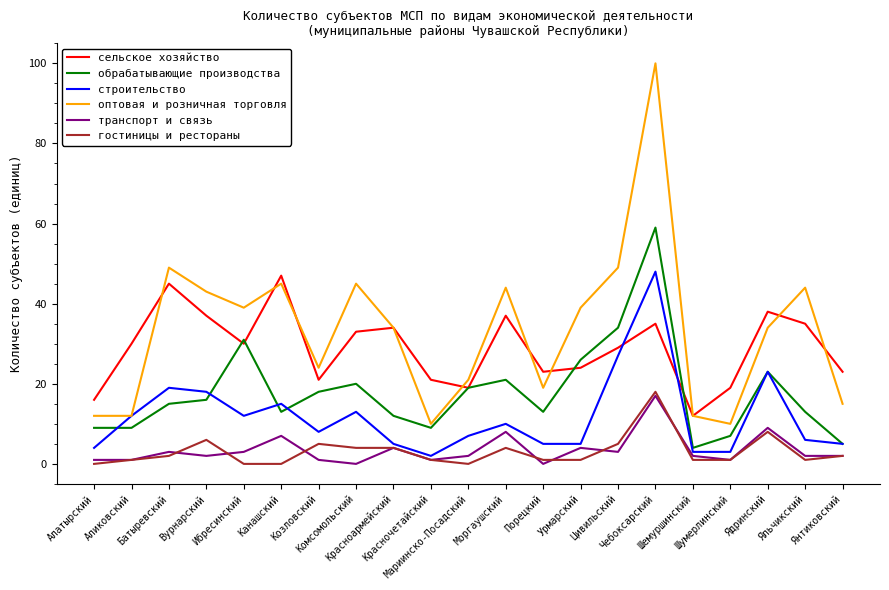

Where is the first local maximum for оптовая и розничная торговля?

Батыревский